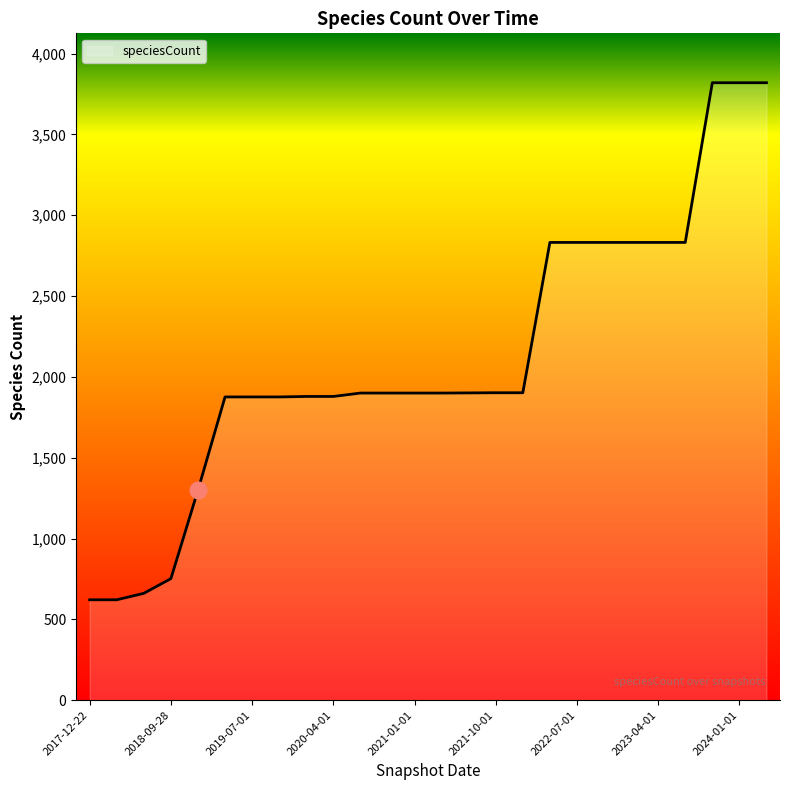

What is the greatest value displayed?

3820